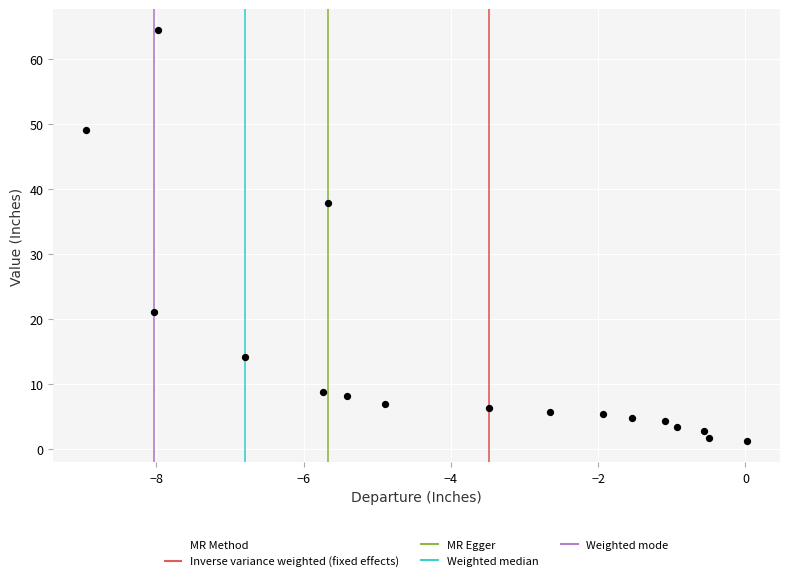

What is the range of X values (max minus min)?

9.0